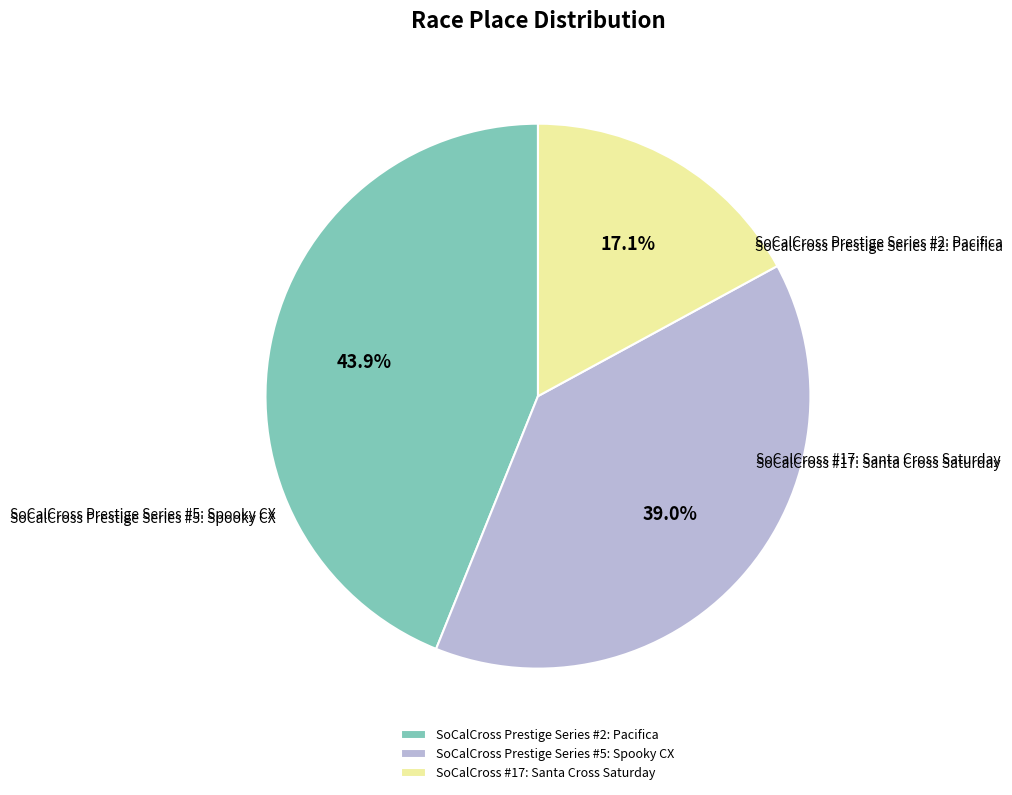

Do SoCalCross Prestige Series #2: Pacifica and SoCalCross #17: Santa Cross Saturday together represent more than half of the pie?

Yes